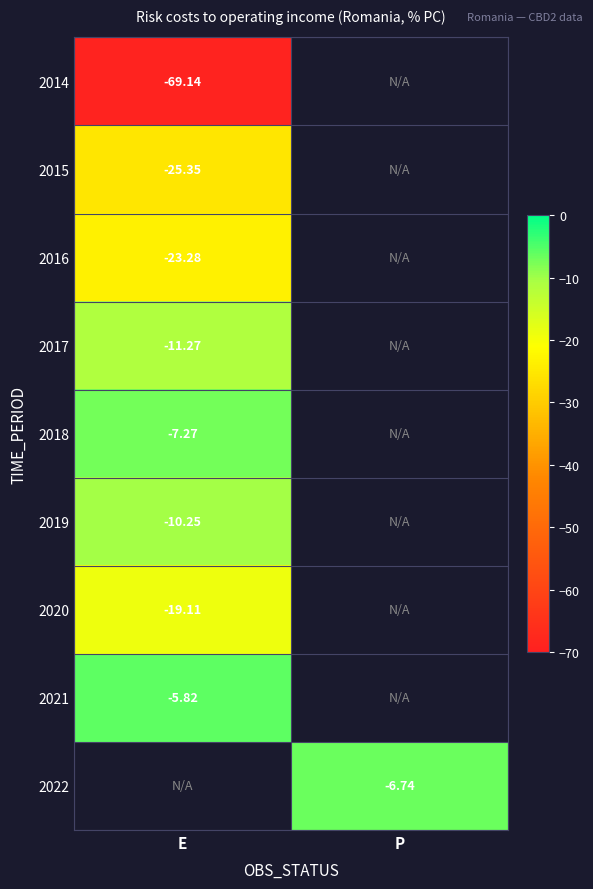

Is the value of 2017 at E greater than the value of 2016 at E?

Yes